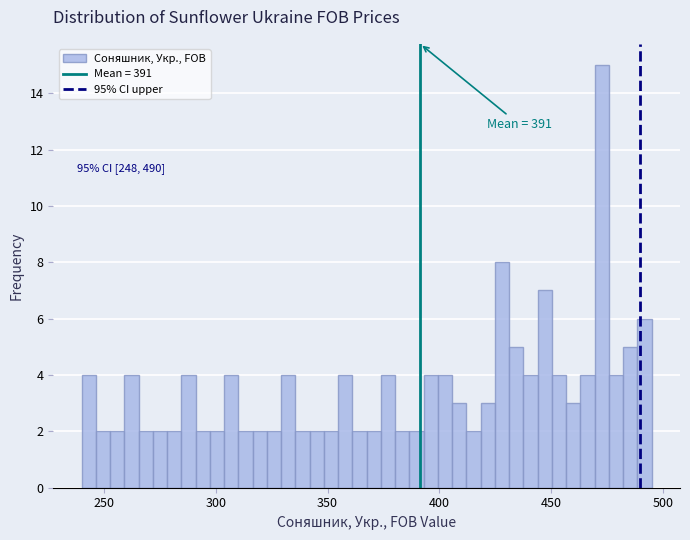

Around what value on the x-axis is the tallest bar? Give the approximate position of its centre, as read against the axis.

475